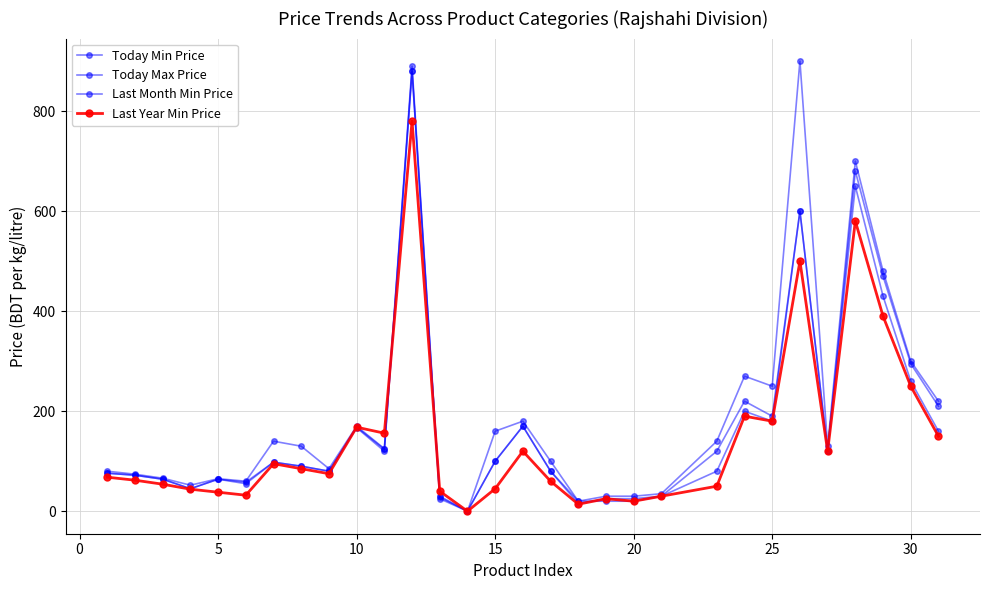

True or false: Today Max Price and Last Month Min Price cross at least once.

False